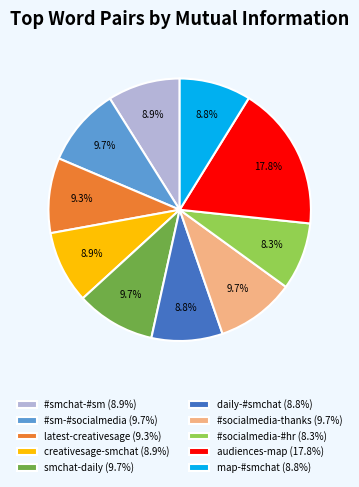

To the nearest percent, what is the average slice percentage?

10%